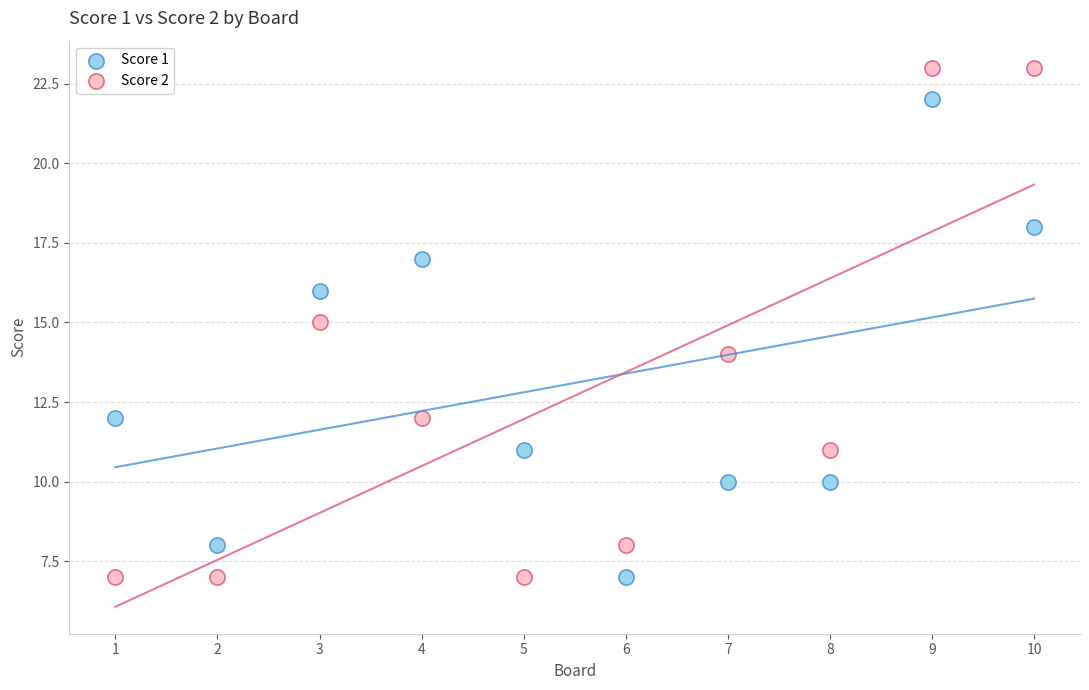

Across all data points, what is the range of Y values (max minus min)?

16